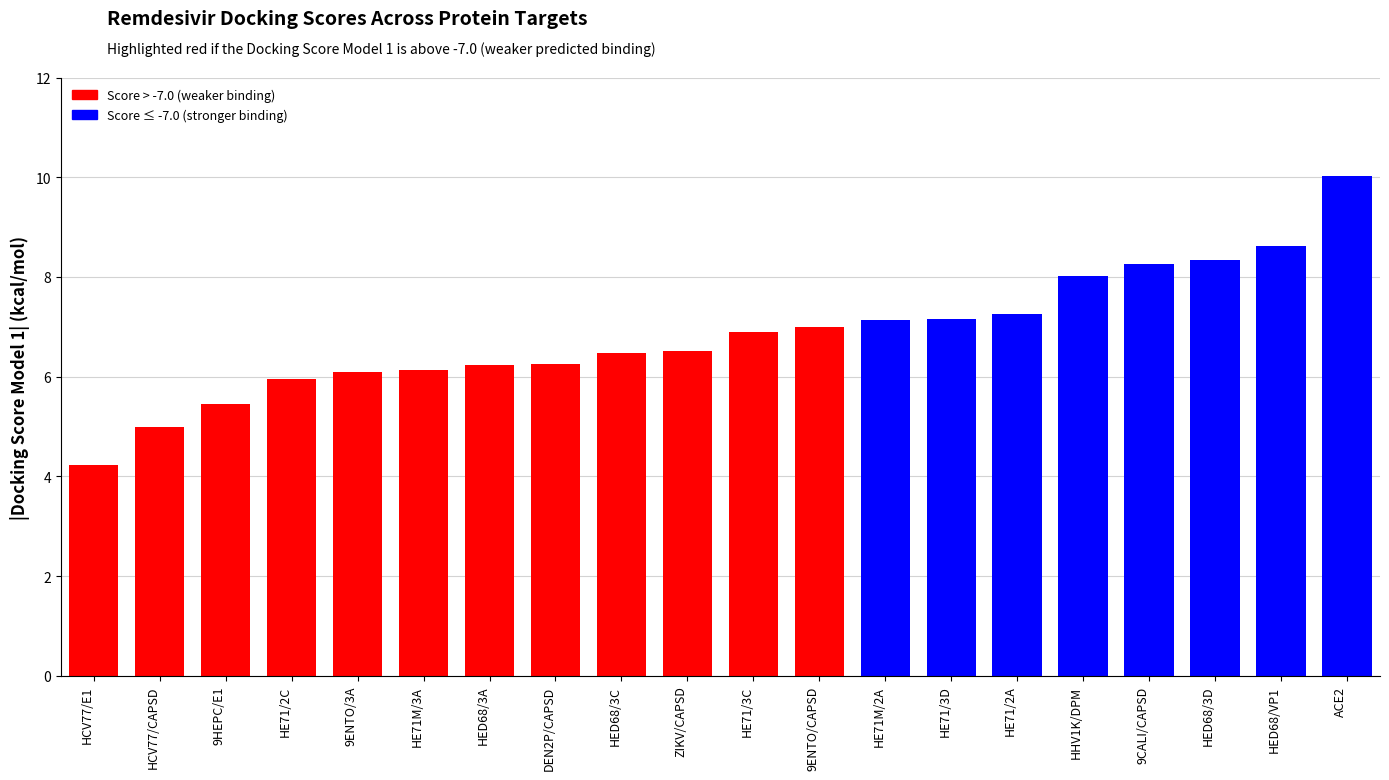

Are the bars grouped side by side (vs. stacked)?

No